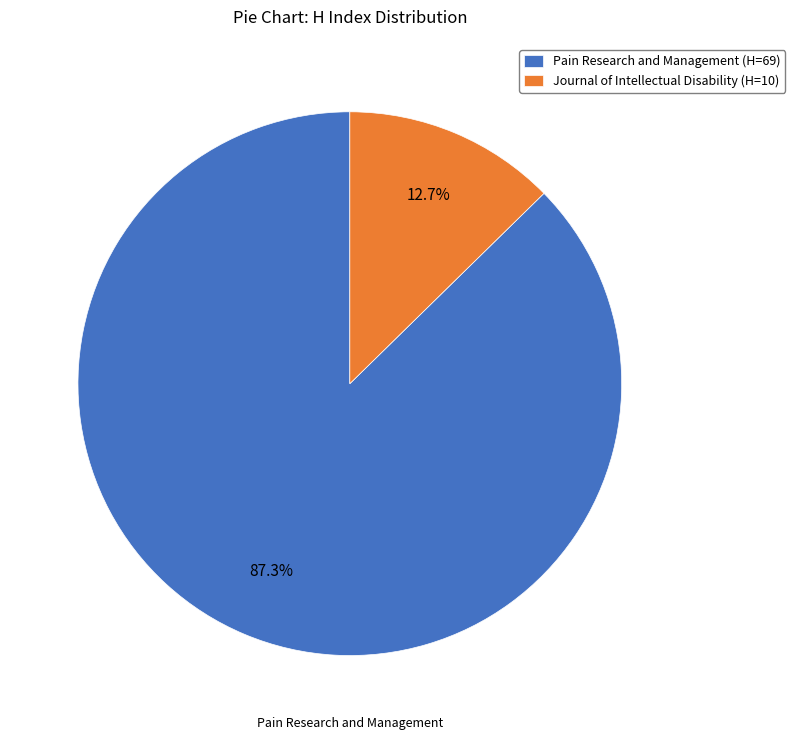

What percentage is the Journal of Intellectual Disability slice, to the nearest percent?

13%